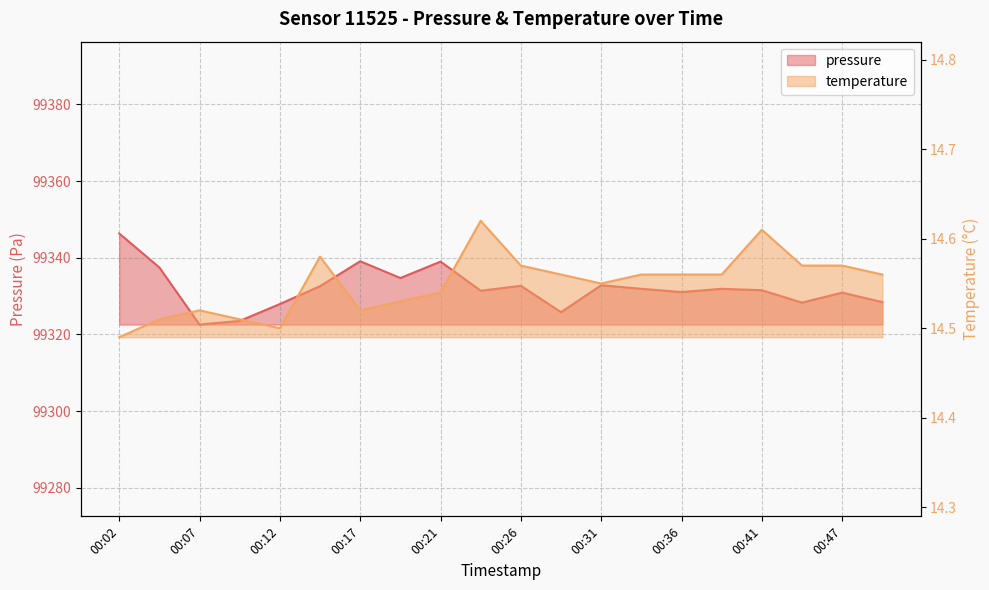

List the labels in order of temperature value, smallest first.

00:02, 00:12, 00:04, 00:09, 00:07, 00:17, 00:19, 00:21, 00:31, 00:29, 00:34, 00:36, 00:39, 00:49, 00:26, 00:44, 00:47, 00:14, 00:41, 00:24